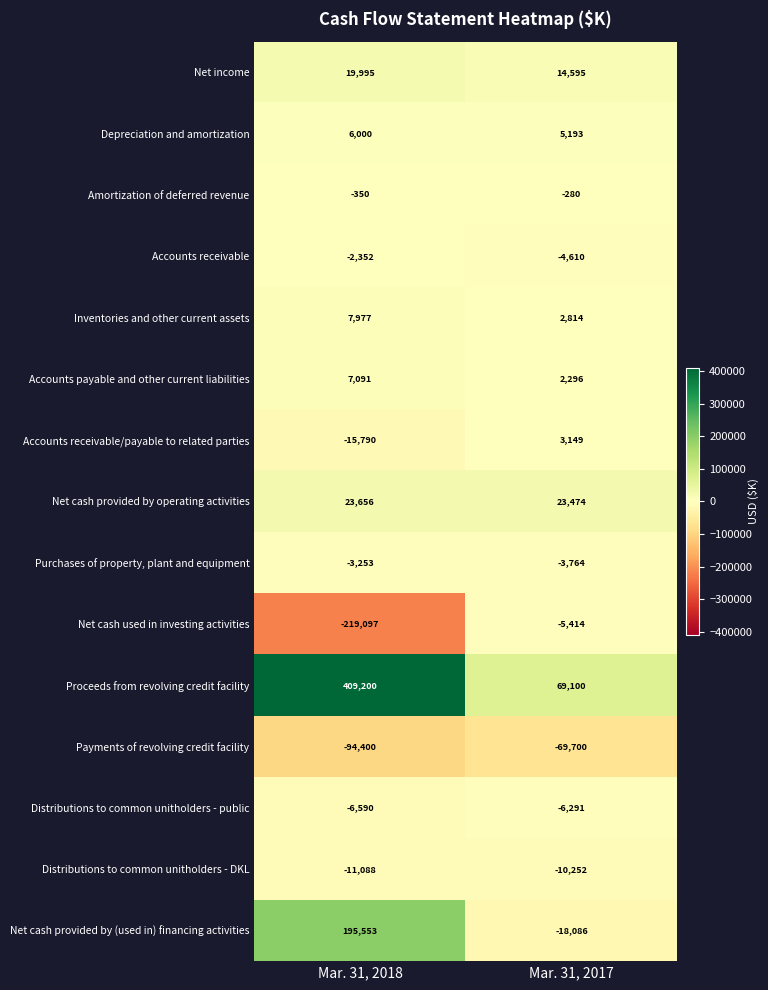

Which series has the widest spread of values?

Proceeds from revolving credit facility